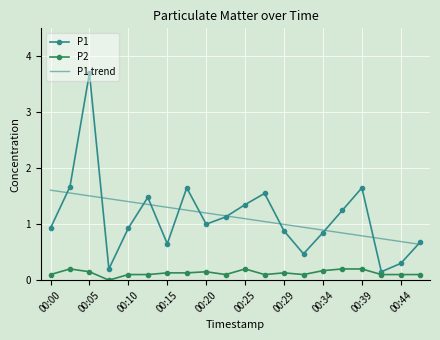

In P1, how many points are lower than both neighbors (excluding endpoints)?

5